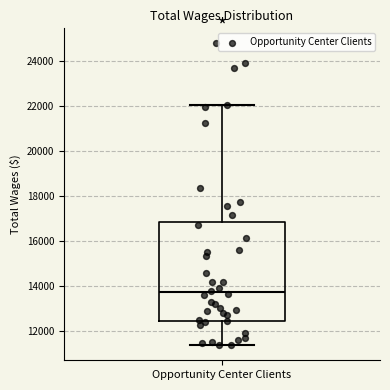

Where is the upper edge of the box for Opportunity Center Clients on the y-axis? The values are not printed on the chart, so give them approximately, as read against the axis.

16800